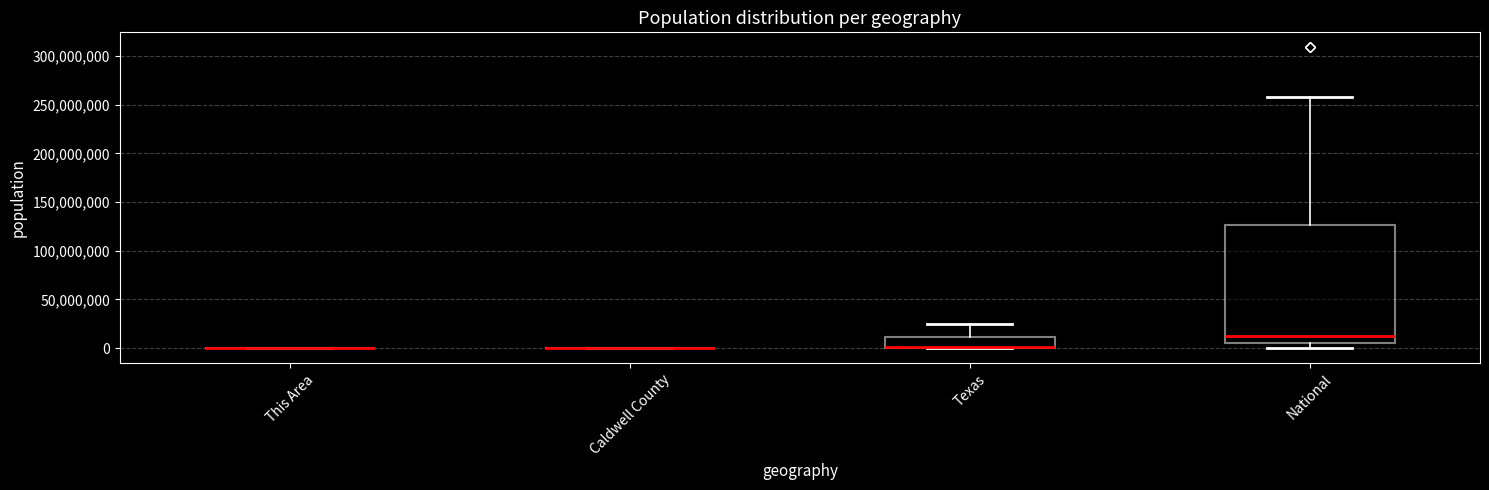

Reading left to right, read every box against the y-axis: the position of its median line, the range the box covers, and the ends of its whiskers. The values are not printed on the chart, so give them approximately, as read against the axis.

This Area: box collapsed to a line at 0, whiskers 0 to 0
Caldwell County: box collapsed to a line at 0, whiskers 0 to 0
Texas: median 0 (drawn on the box's lower edge), box 0 to 10000000, whiskers 0 to 25000000
National: median 10000000, box 5000000 to 125000000, whiskers 0 to 260000000